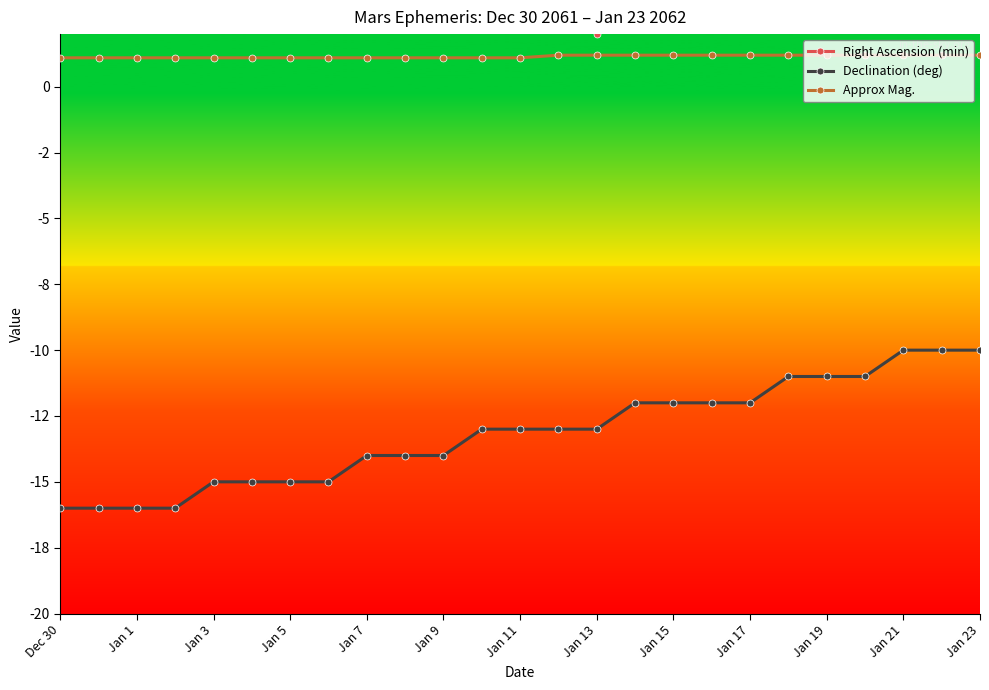

Which series has the largest total across all categories?

Right Ascension (min)